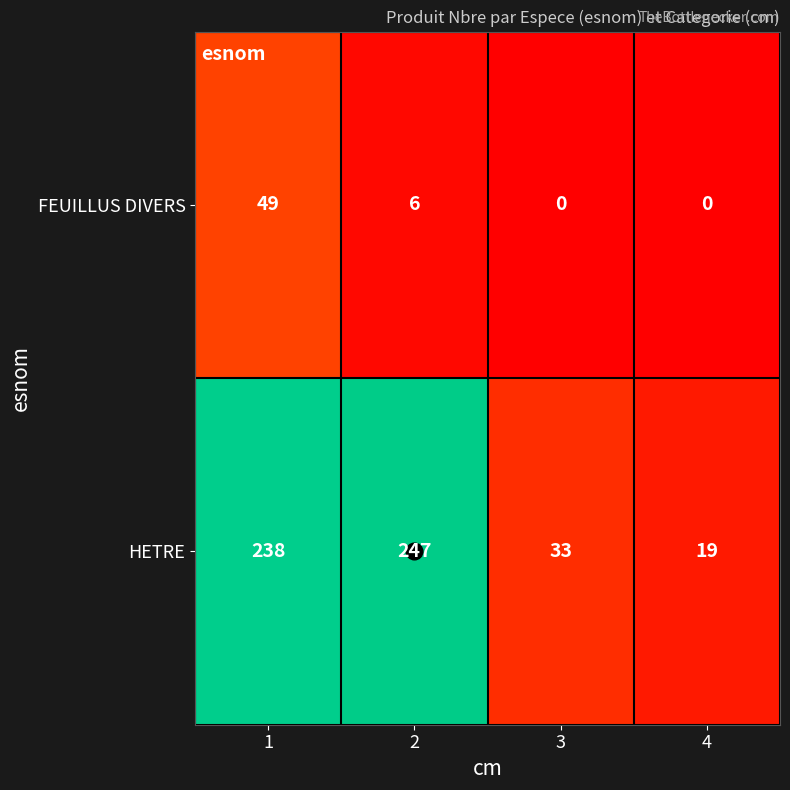

How many series are shown in this chart?

2